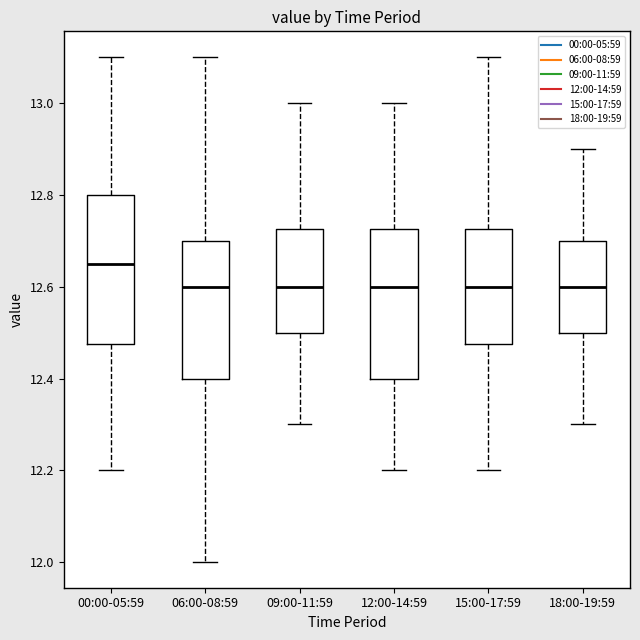

Reading left to right, transcribe this box plot: for each box, give where its median line is, the range the box spans, and where its two whiskers end, as read against the y-axis. The values are not printed on the chart, so give them approximately, as read against the axis.

00:00-05:59: median 12.66, box 12.48 to 12.80, whiskers 12.20 to 13.10
06:00-08:59: median 12.60, box 12.40 to 12.70, whiskers 12.00 to 13.10
09:00-11:59: median 12.60, box 12.50 to 12.72, whiskers 12.30 to 13.00
12:00-14:59: median 12.60, box 12.40 to 12.72, whiskers 12.20 to 13.00
15:00-17:59: median 12.60, box 12.48 to 12.72, whiskers 12.20 to 13.10
18:00-19:59: median 12.60, box 12.50 to 12.70, whiskers 12.30 to 12.90